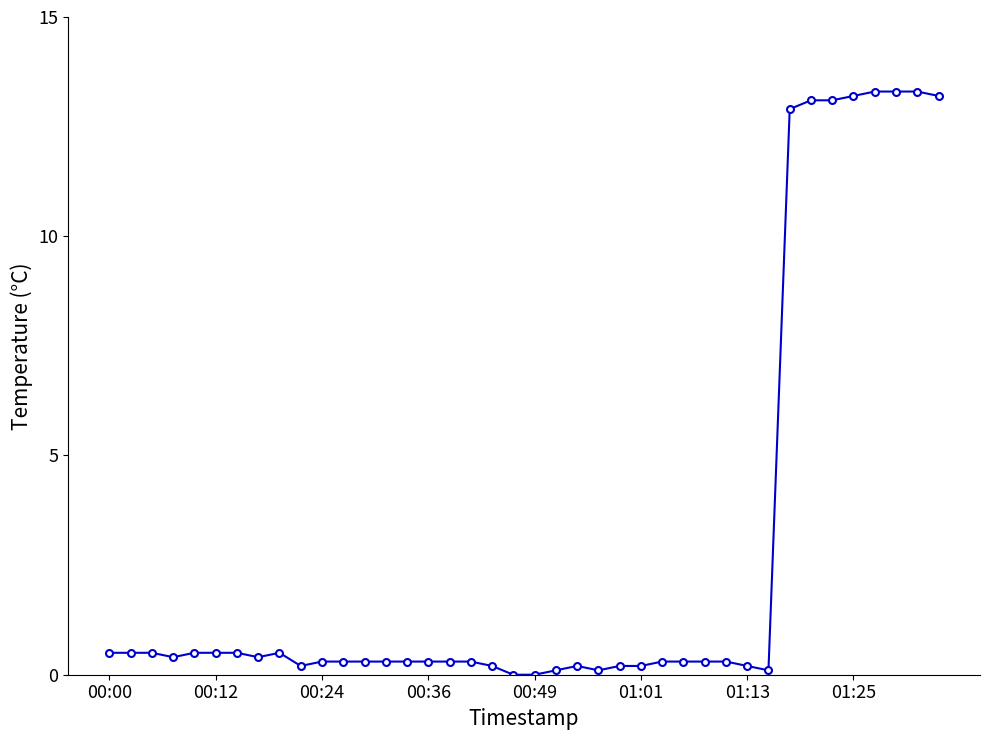

What is the value of the 27th point from the left?

0.3